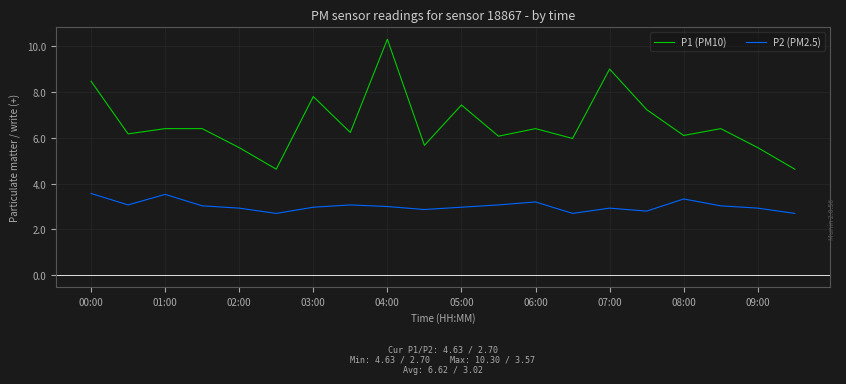

What is the difference between the maximum and minimum values in the P1 (PM10) series?

5.7